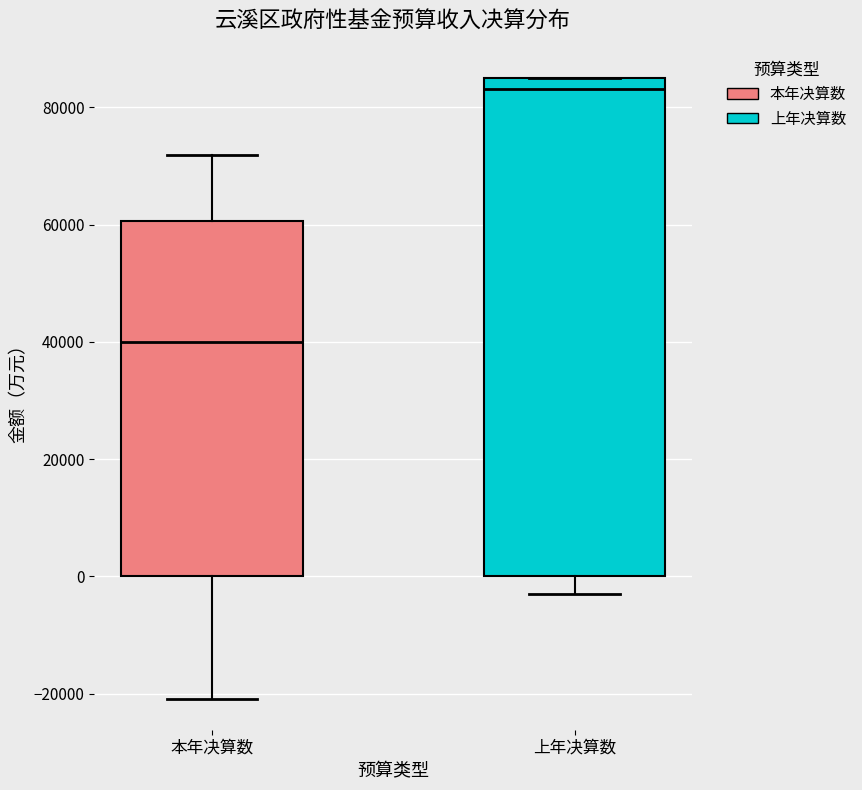

Which box is the tallest, from its lower edge to its upper edge?

上年决算数